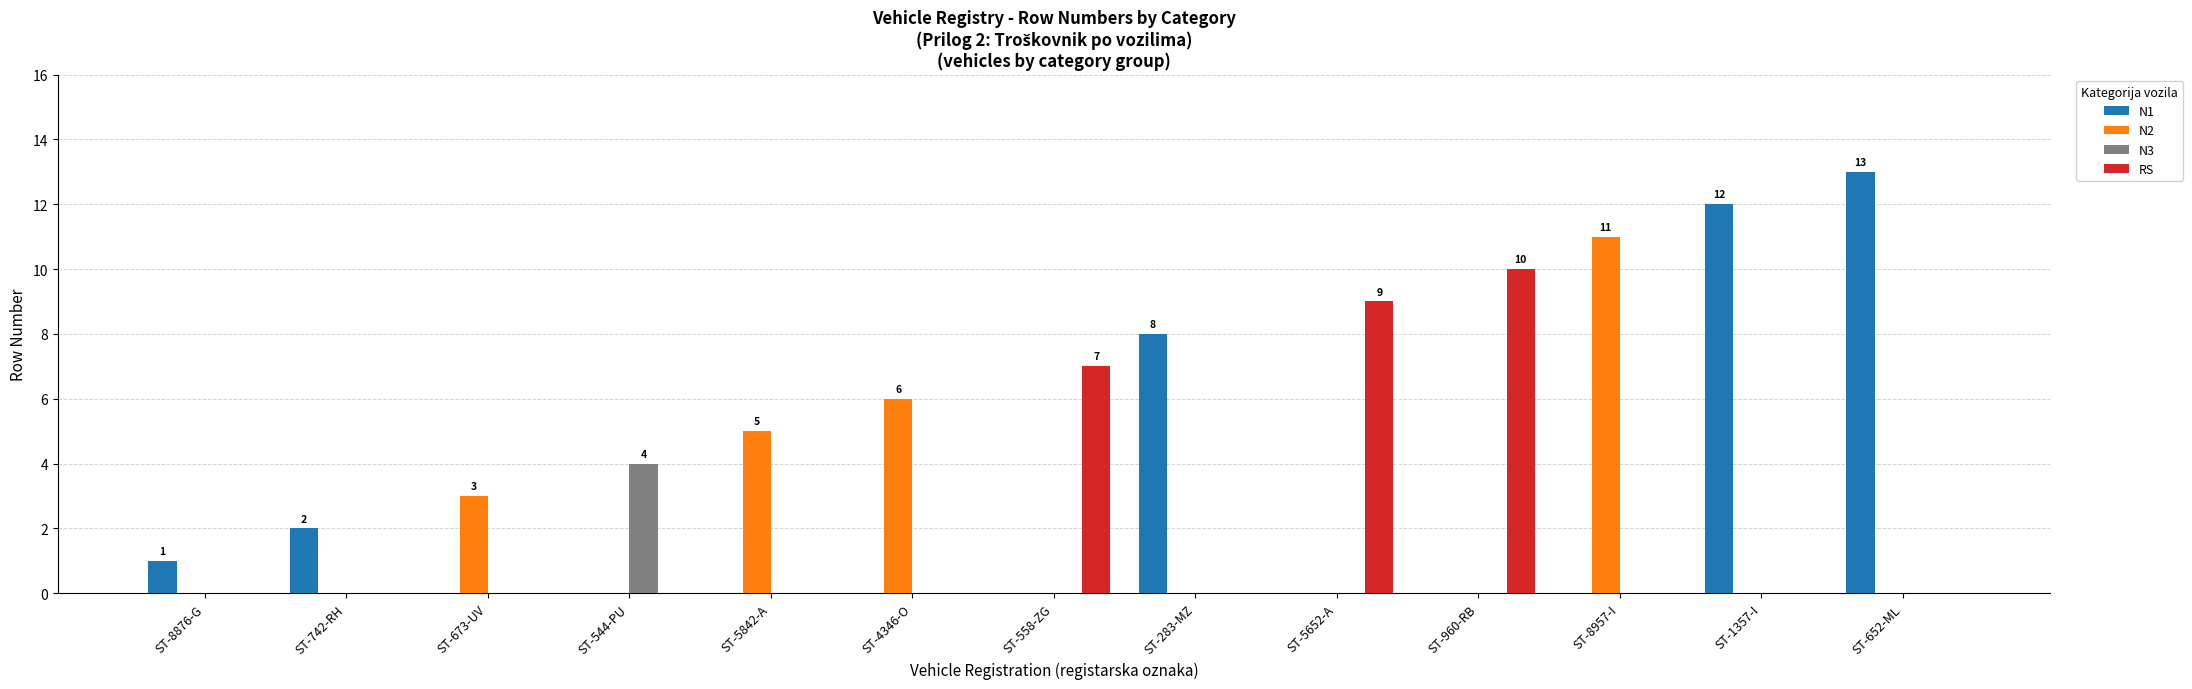

Which category has the highest value in the N3 series?

ST-544-PU